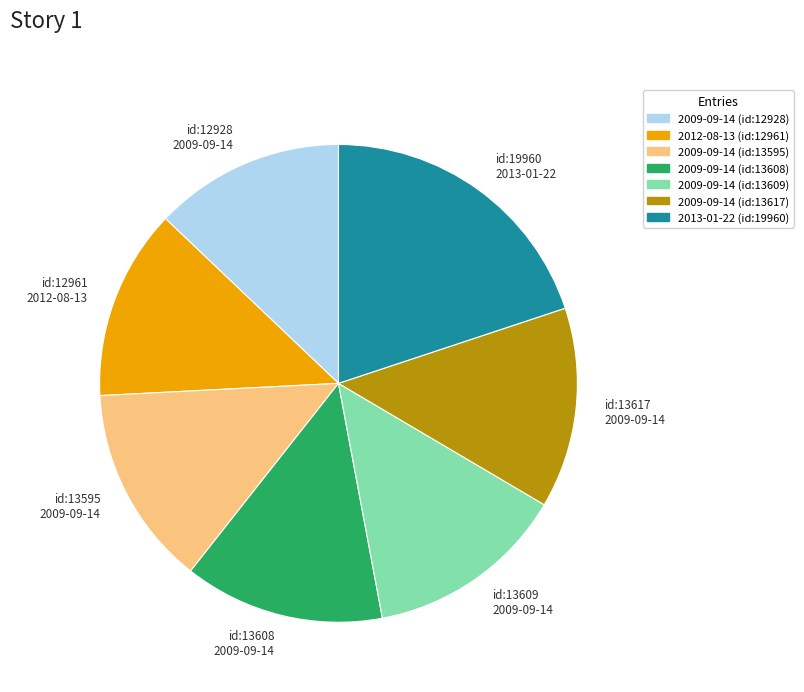

Is the sum of 2009-09-14 (id:13609) and 2009-09-14 (id:13608) greater than half?

No